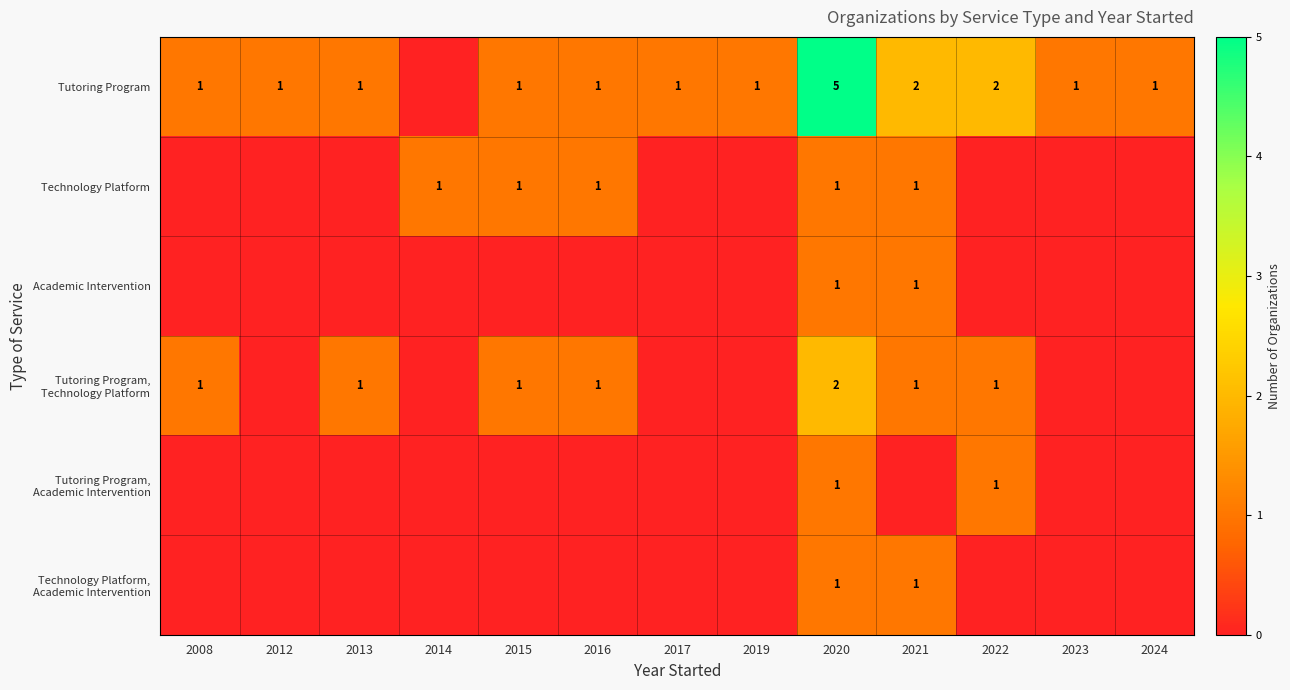

The value of Technology Platform at 2016 is 1. True or false?

True